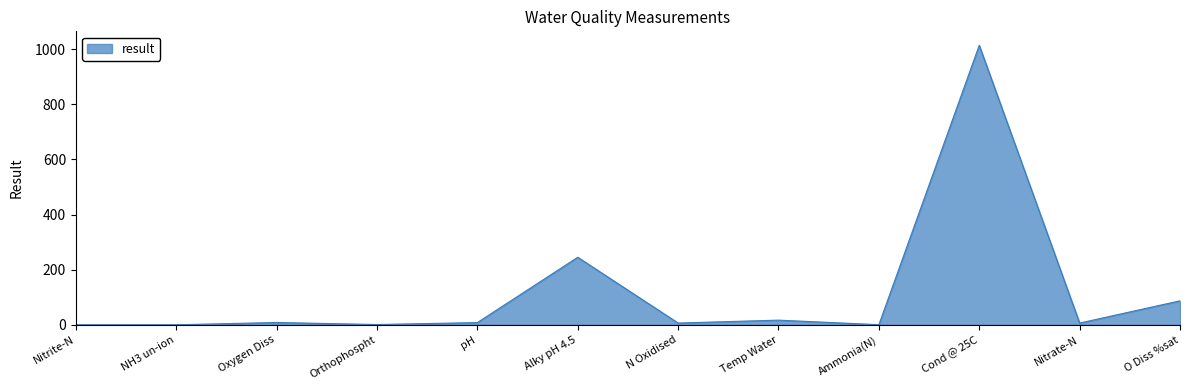

What is the change in value from Cond @ 25C to O Diss %sat?

-927.0